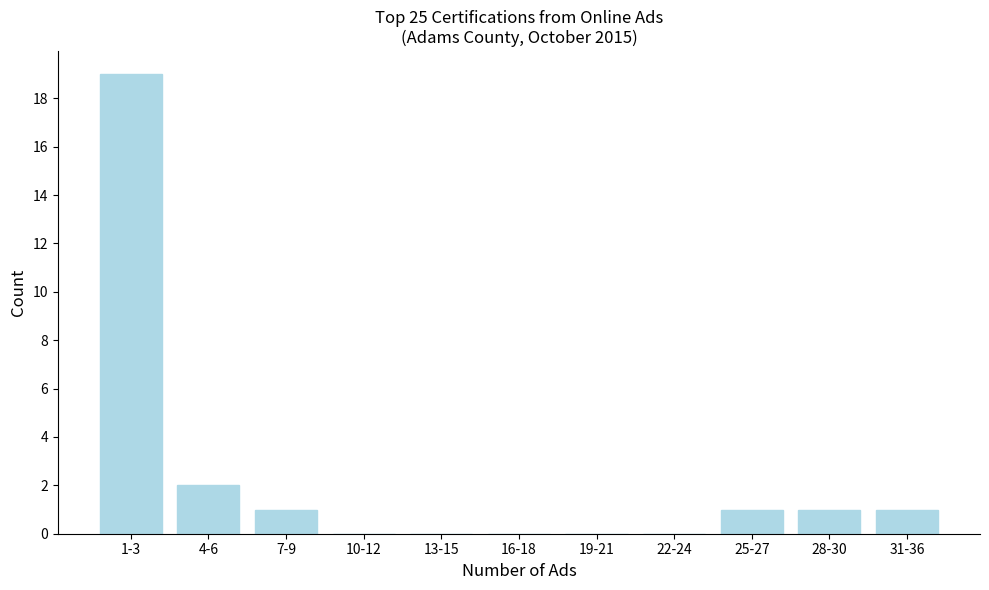

What is the maximum value shown in the chart?

19